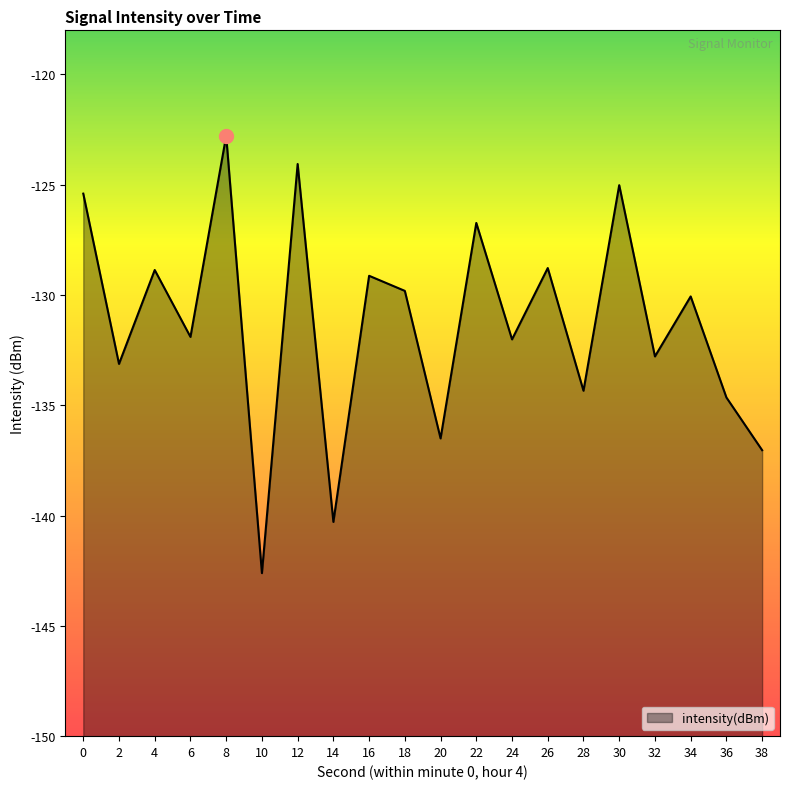

How many interior local valleys (lower than both neighbors) does the data have?

8